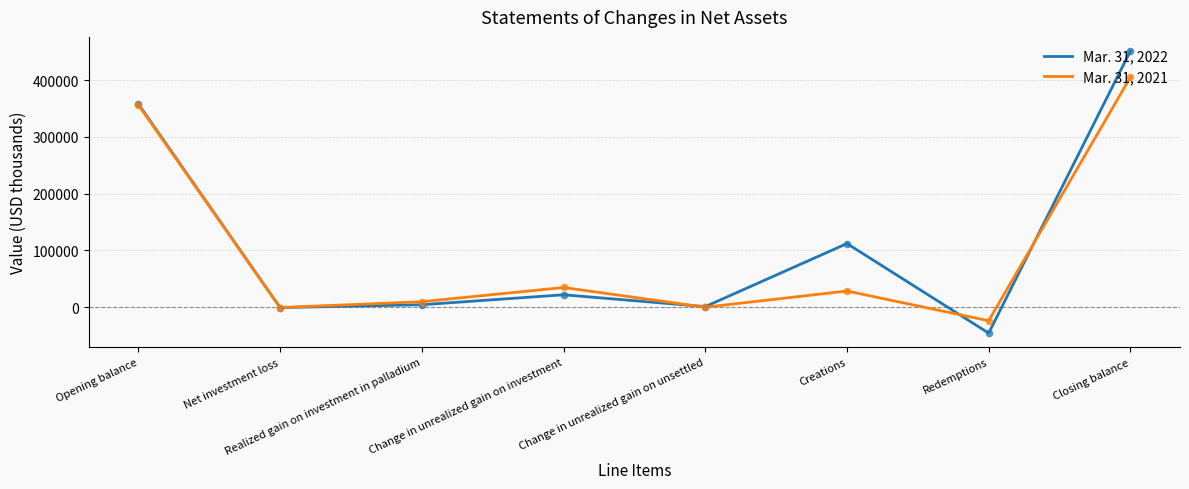

Which series has the largest total across all categories?

Mar. 31, 2022